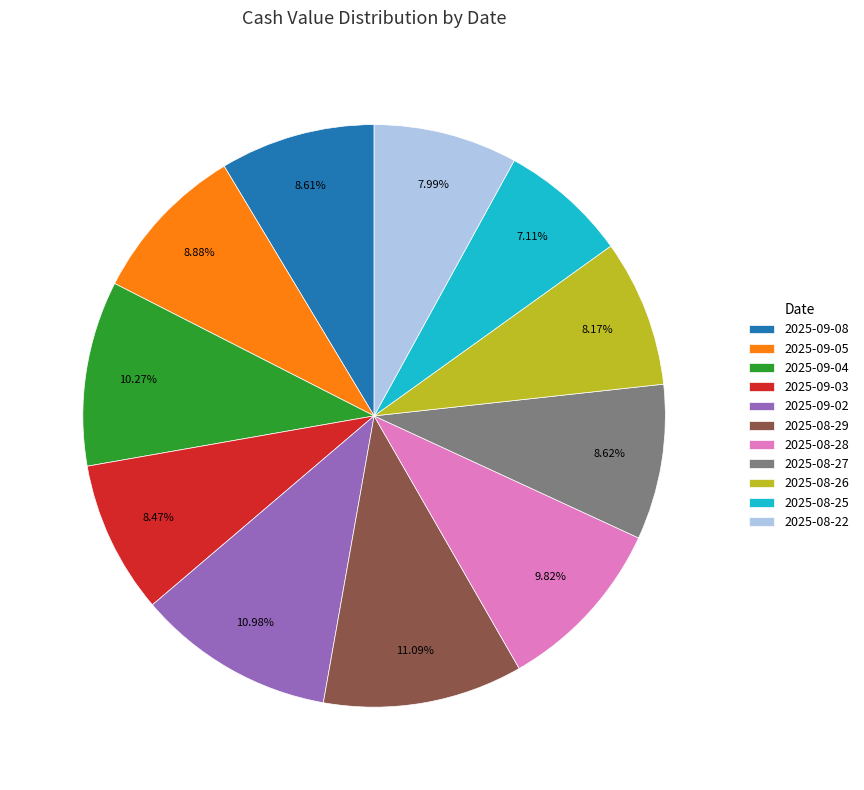

To the nearest percent, what is the difference between the 2025-08-25 and 2025-09-02 slice percentages?

4%